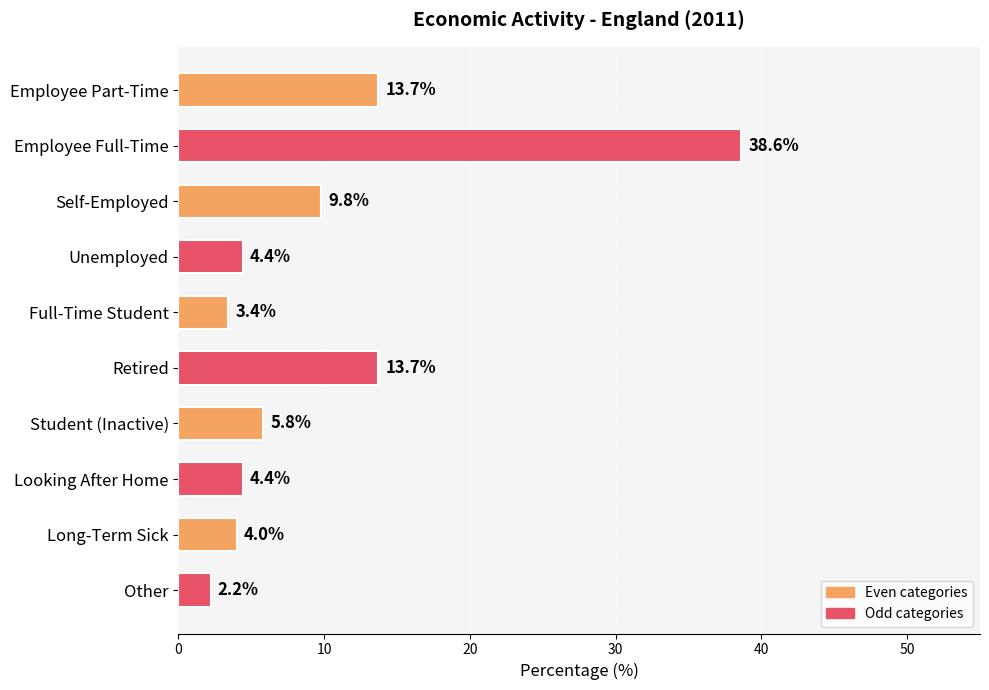

What is the difference between the second highest and minimum values?

11.5